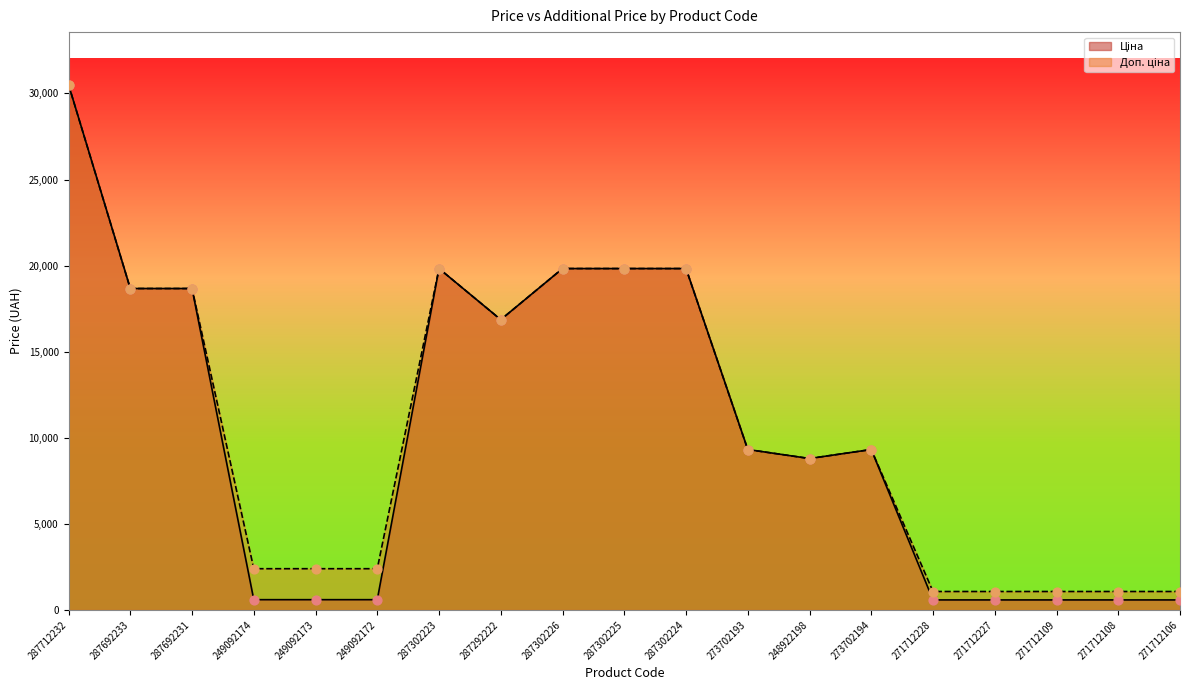

Which series has the largest Y range (max minus min)?

Ціна